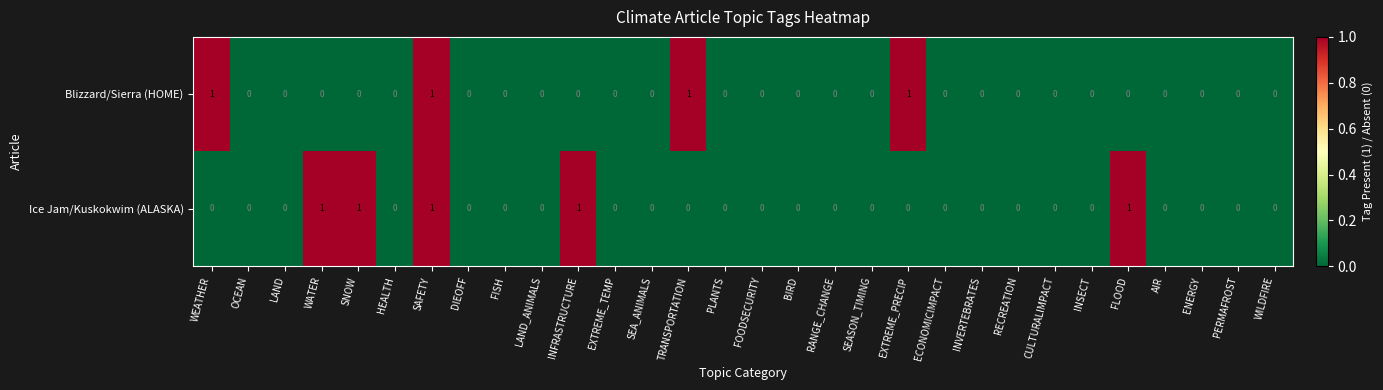

At which category is the sum across all series the highest?

SAFETY